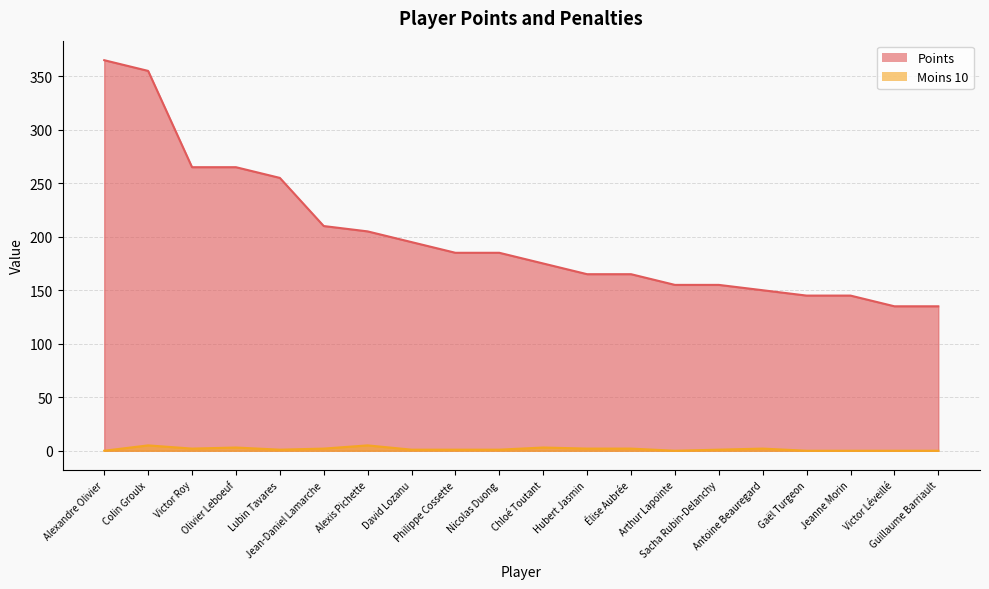

What is the total value across all series at Victor Léveillé?

135